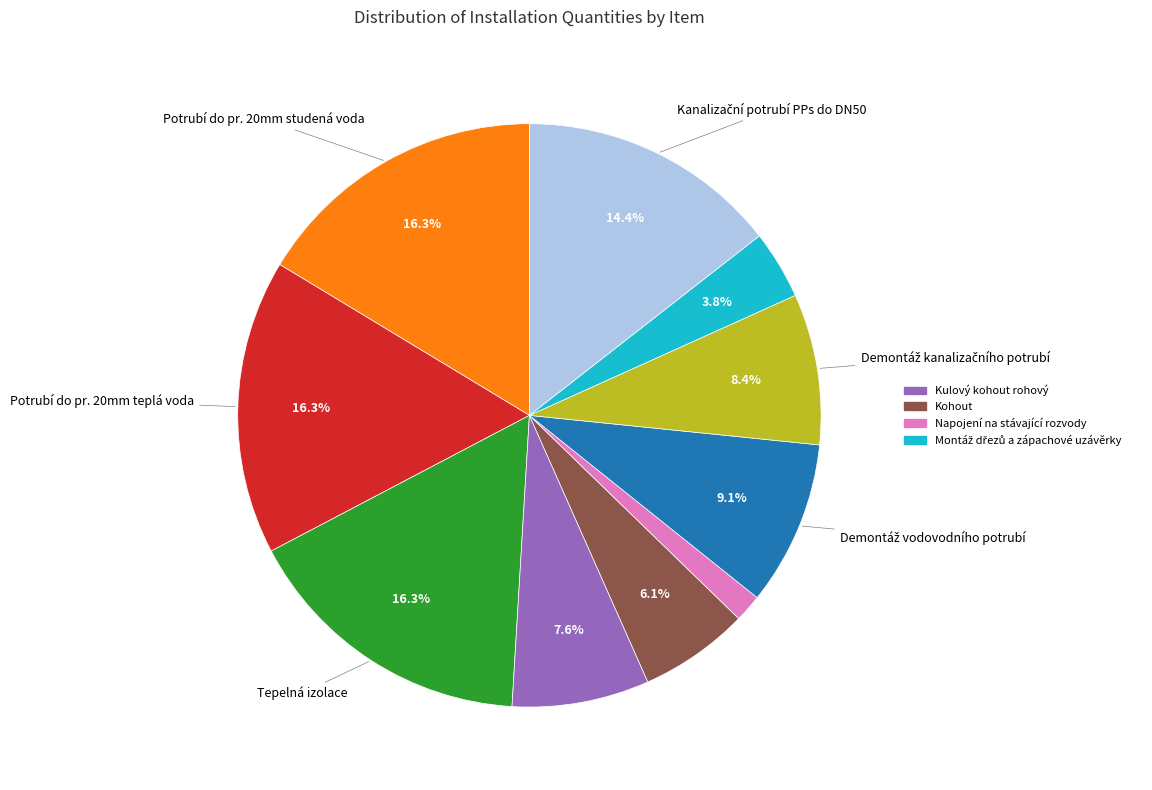

To the nearest percent, what is the difference between the largest and smallest slice percentages?

15%